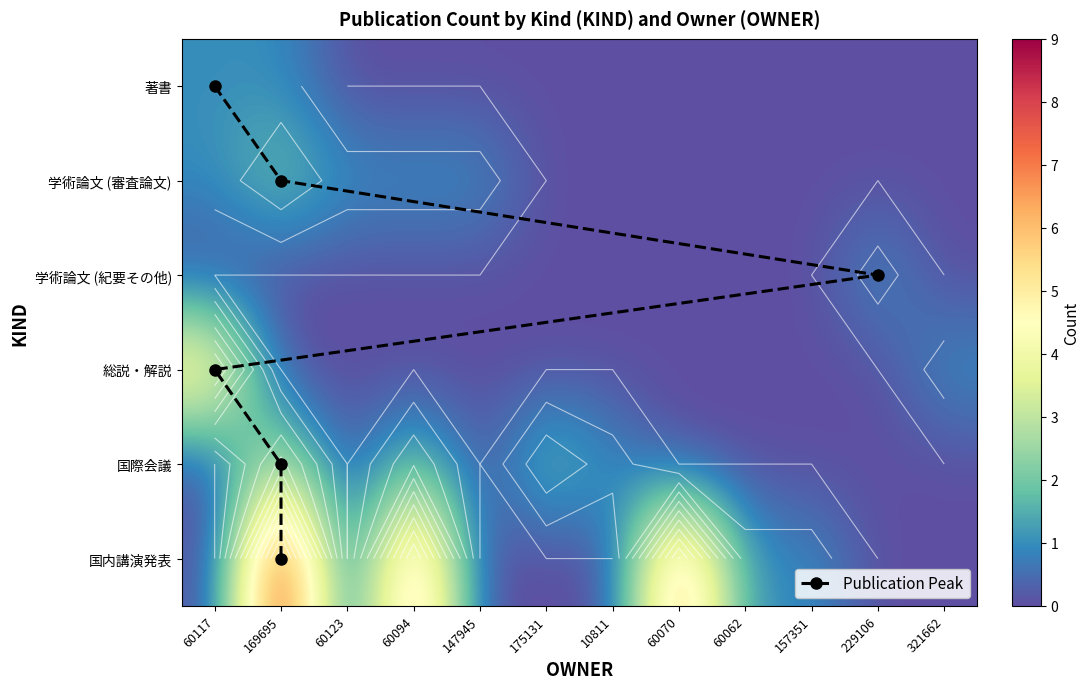

Which has a higher value, 157351 or 60117?

60117